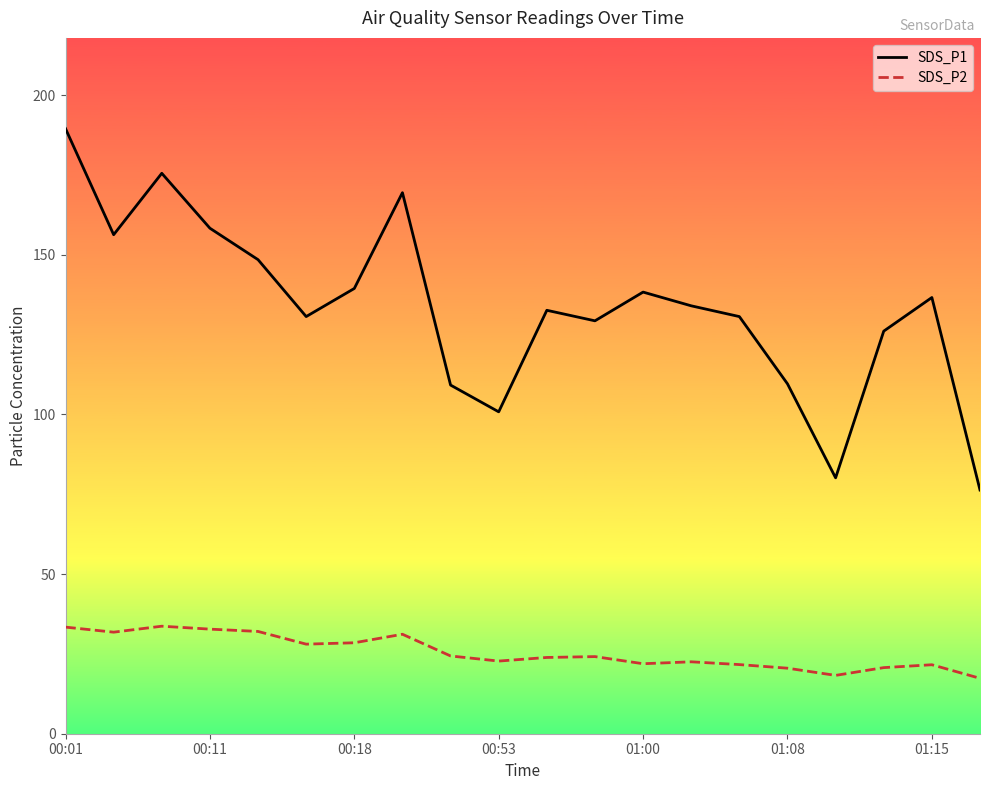

What is the label of the 10th point from the right?

10